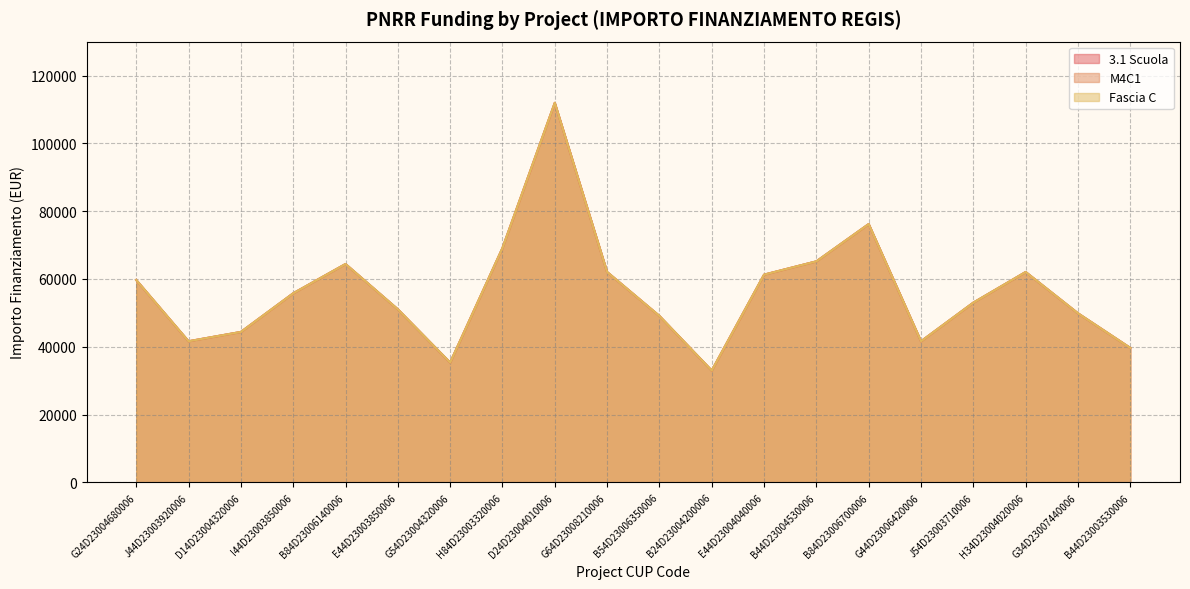

Where does the Fascia C series first go above 55778?

G24D23004680006